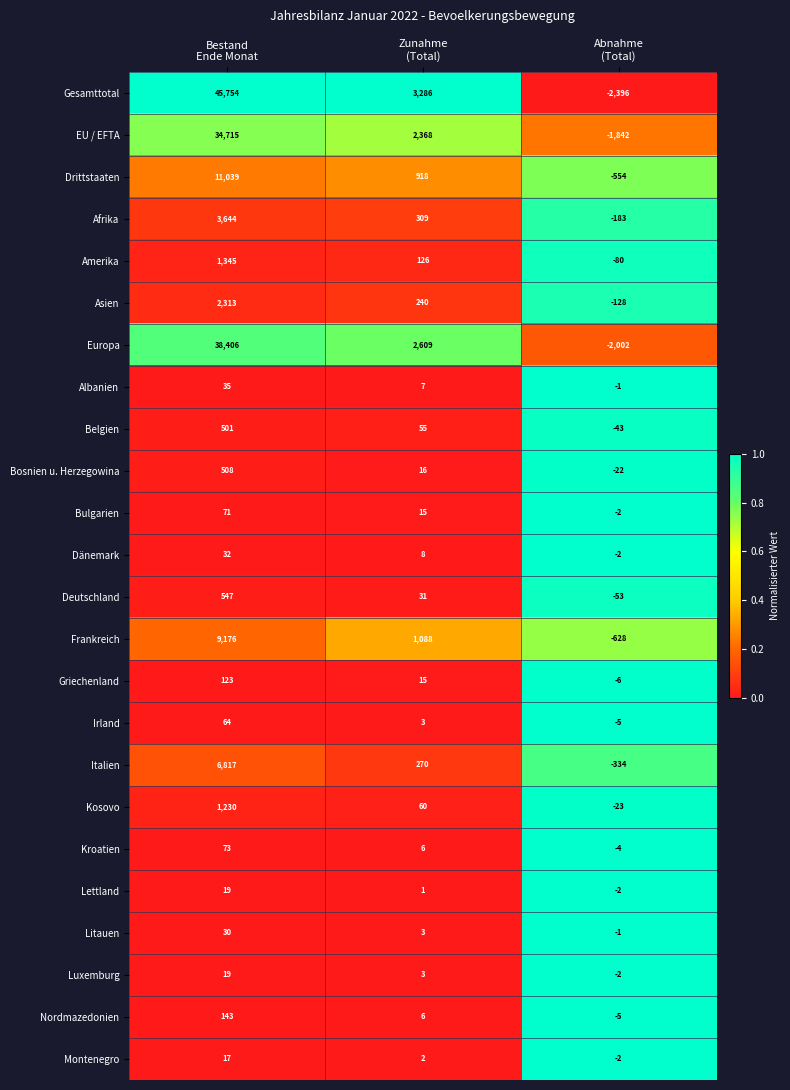

Which series has the largest total across all categories?

Gesamttotal